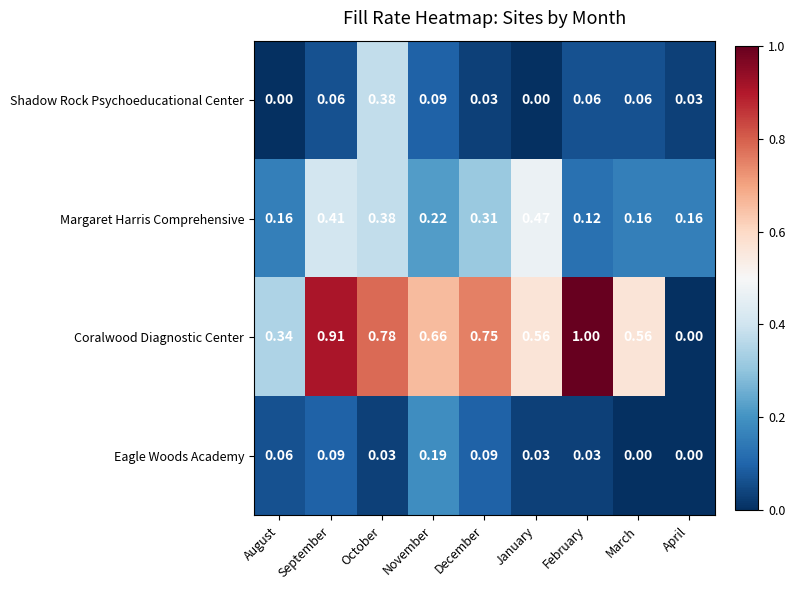

Is the value of Shadow Rock Psychoeducational Center at April greater than the value of Coralwood Diagnostic Center at November?

No